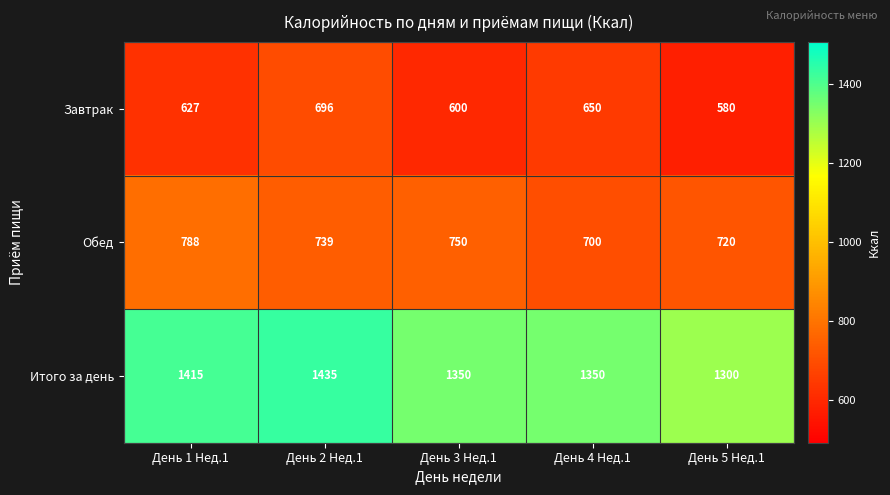

What is the difference between the Итого за день values at День 5 Нед.1 and День 3 Нед.1?

50